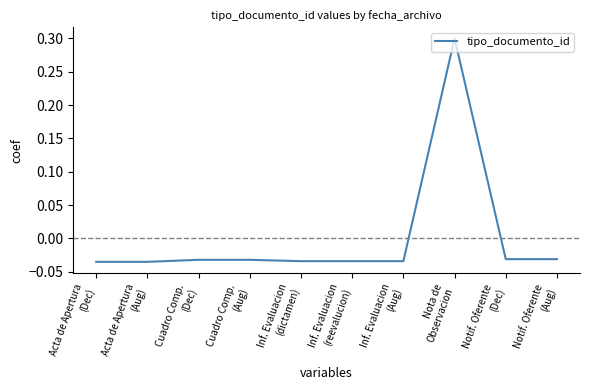

What is the maximum value shown in the chart?

0.3